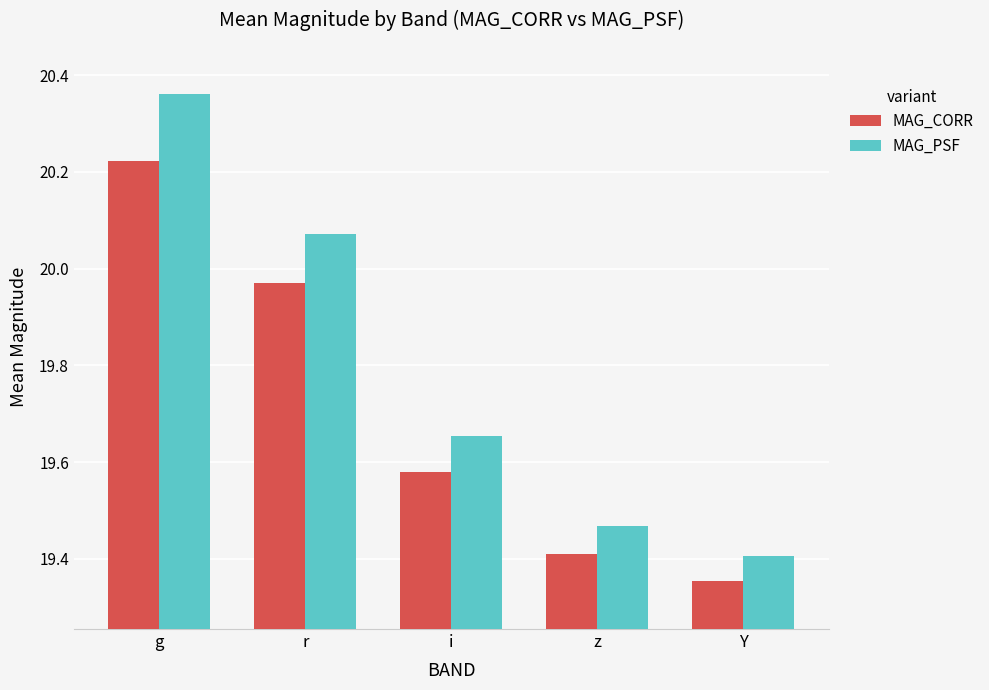

At how many categories does at least one series exceed 20?

2